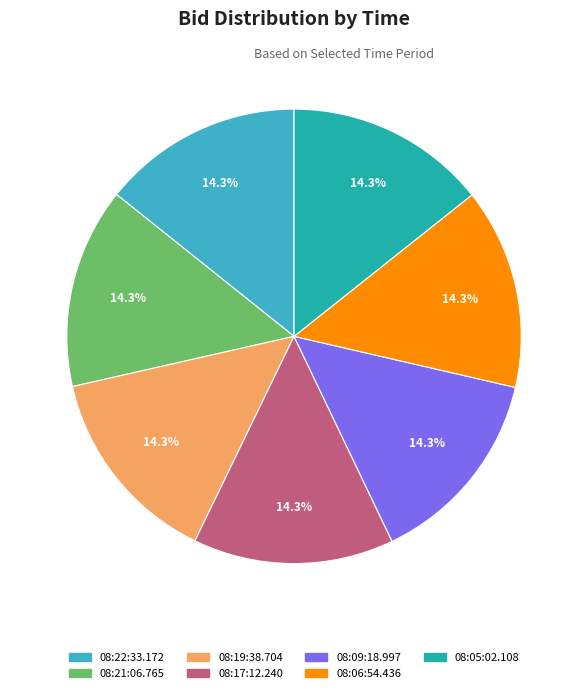

How many slices are in this pie chart?

7